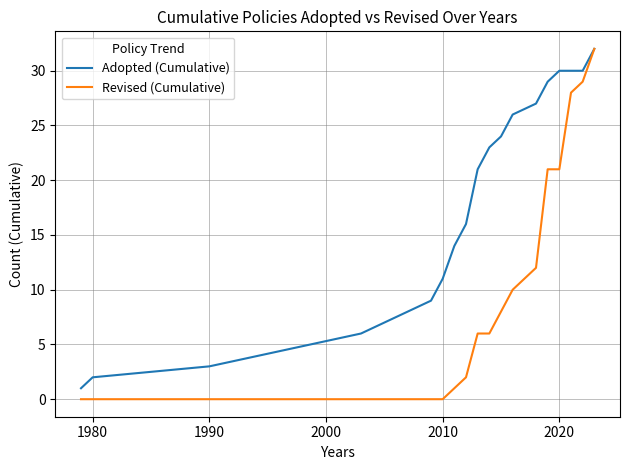

Which series has the largest range (max minus min)?

Revised (Cumulative)